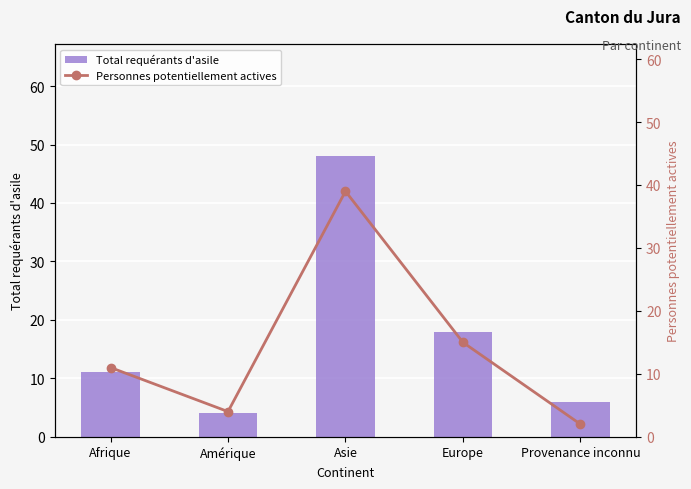

What are all the series names shown in the legend?

Total requérants d'asile, Personnes potentiellement actives